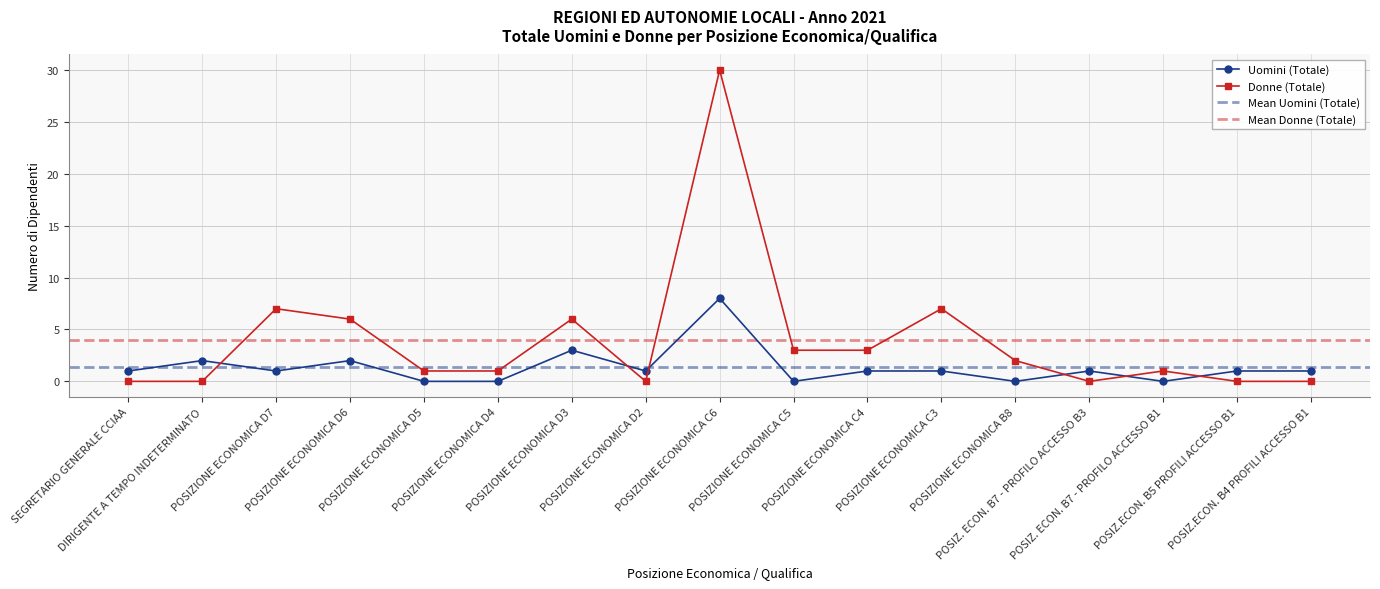

What is the label of the 13th point from the right?

POSIZIONE ECONOMICA D5